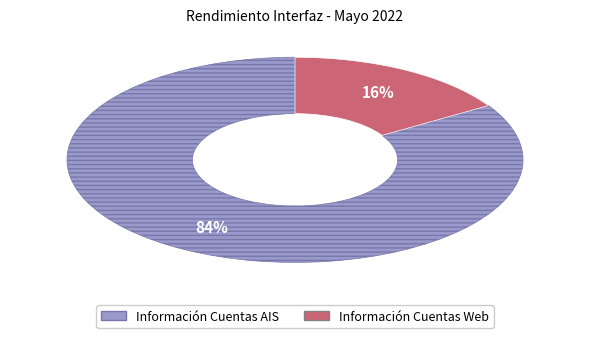

Between Información Cuentas AIS and Información Cuentas Web, which is larger?

Información Cuentas AIS